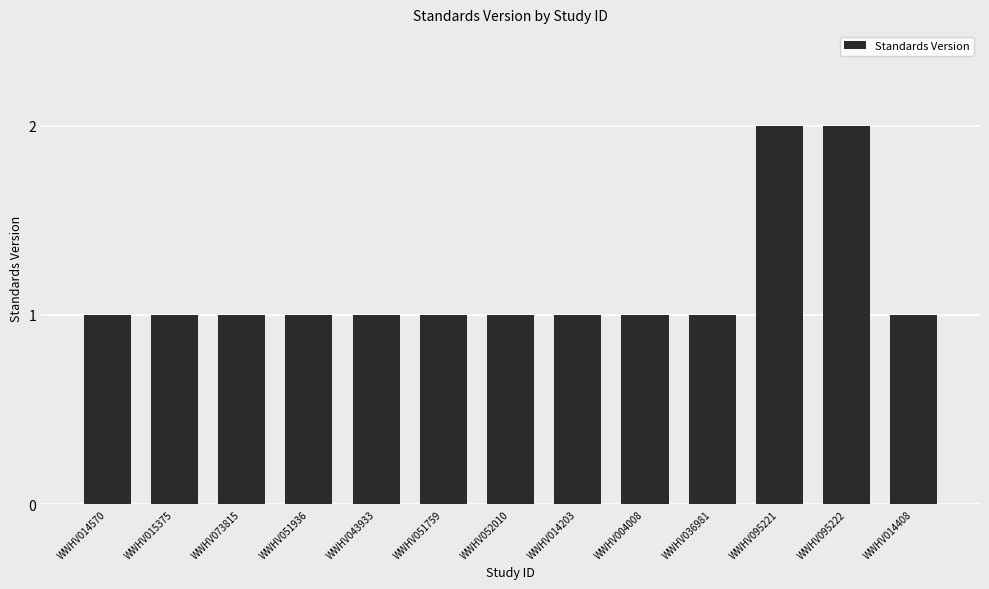

What is the ratio of the value at WWHV036981 to the value at WWHV052010?

1.0